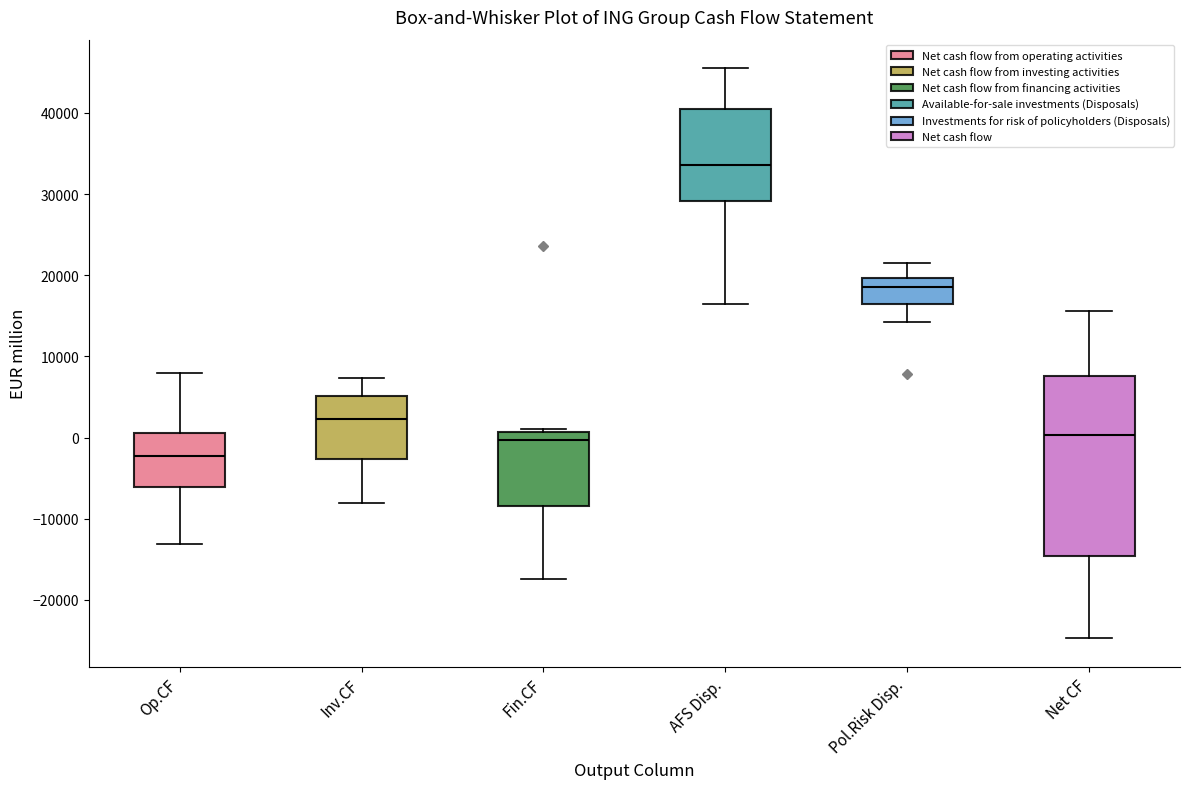

Reading left to right, transcribe this box plot: for each box, give where its median line is, the range the box spans, and where its two whiskers end, as read against the y-axis. The values are not printed on the chart, so give them approximately, as read against the axis.

Op.CF: median -2000, box -6000 to 1000, whiskers -13000 to 8000
Inv.CF: median 2000, box -3000 to 5000, whiskers -8000 to 7000
Fin.CF: median 0, box -8000 to 1000, whiskers -17000 to 1000 (just above the box's upper edge)
AFS Disp.: median 34000, box 29000 to 40000, whiskers 16000 to 46000
Pol.Risk Disp.: median 19000, box 16000 to 20000, whiskers 14000 to 22000
Net CF: median 0, box -15000 to 8000, whiskers -25000 to 16000